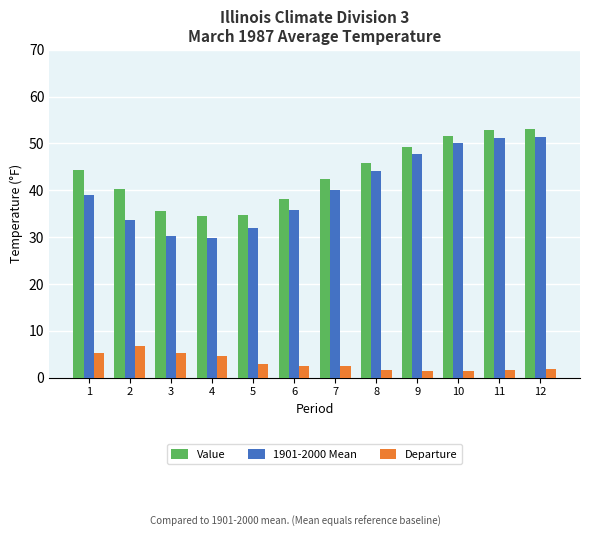

What is the maximum value for Departure?

6.7